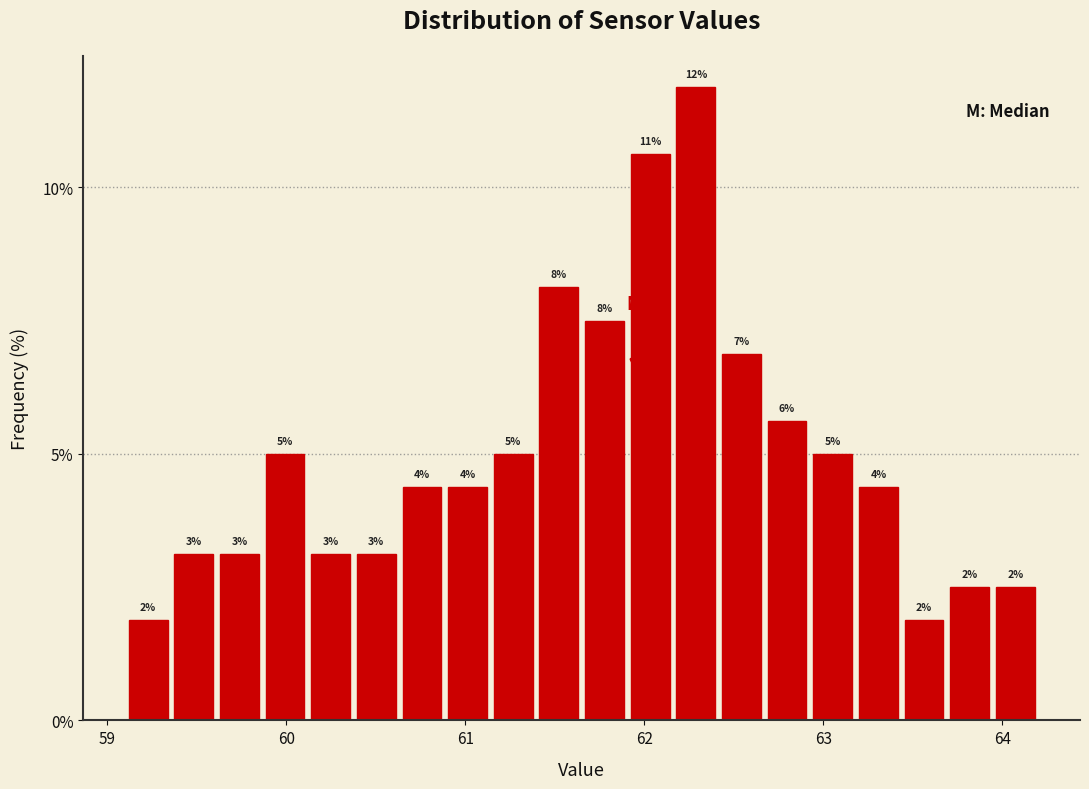

Around what value on the x-axis is the tallest bar? Give the approximate position of its centre, as read against the axis.

62.3